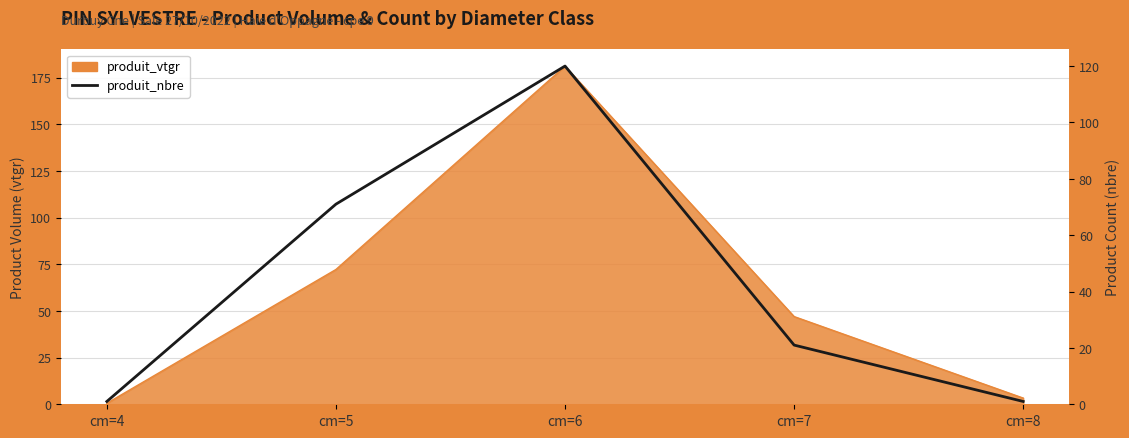

At which label does the data first exceed 21?

cm=5